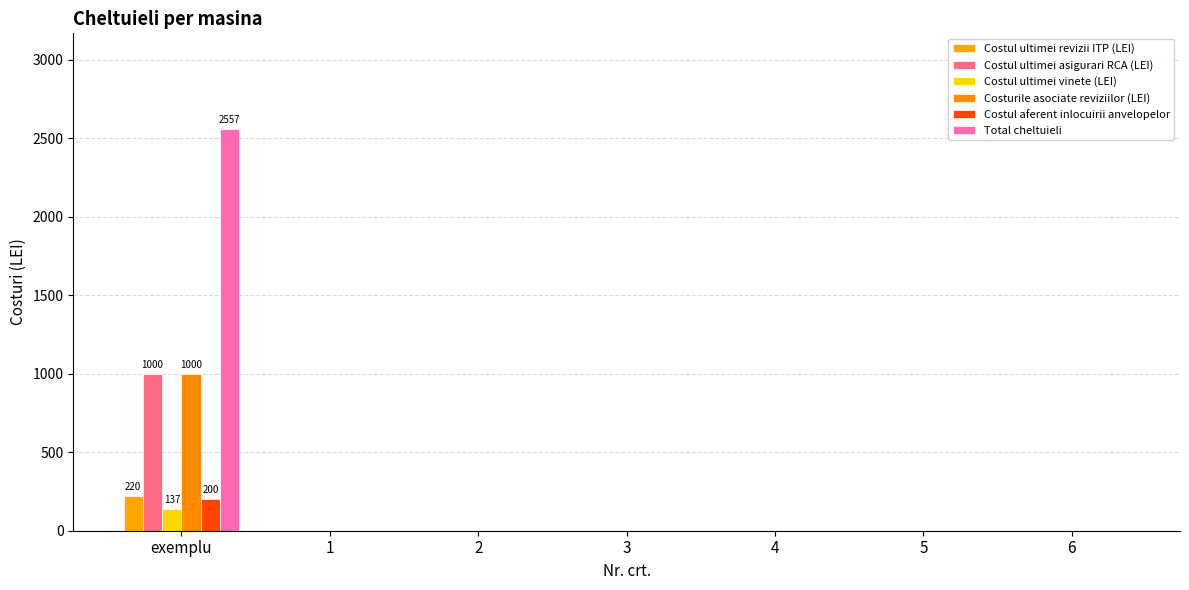

What is the difference between the maximum and minimum values in the Costul ultimei asigurari RCA (LEI) series?

1000